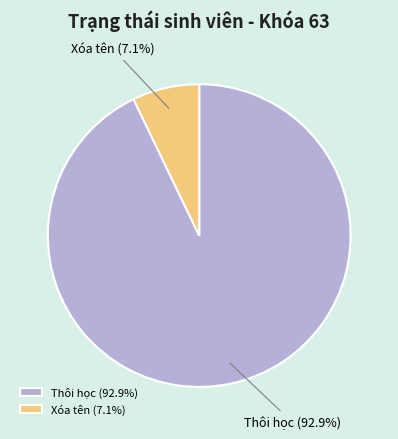

The Thôi học slice represents 99% of the pie. True or false?

False